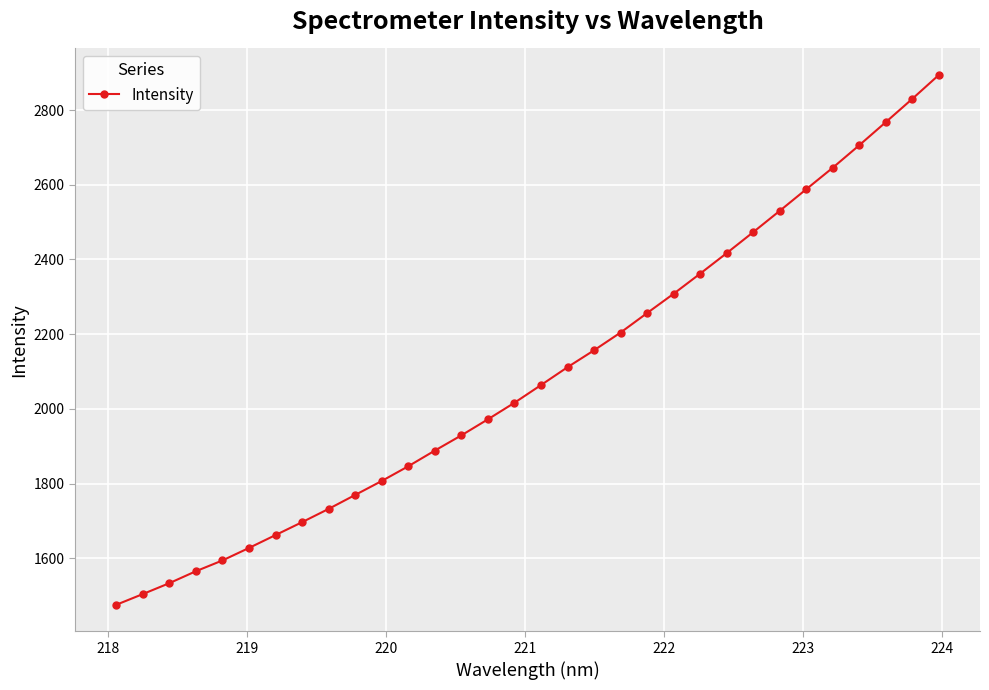

What is the smallest value displayed?

1475.7